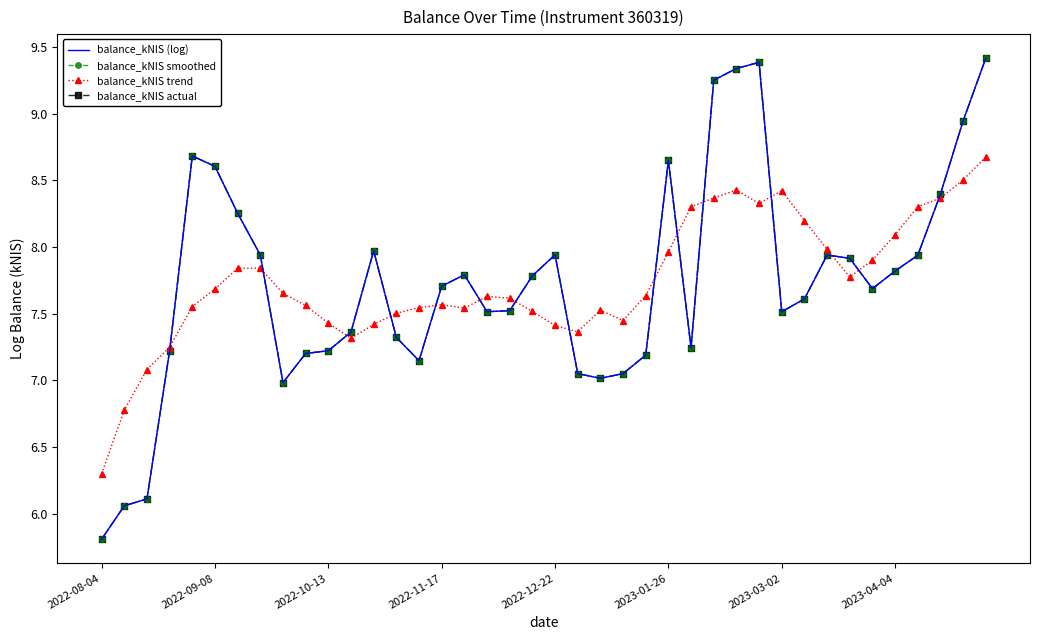

True or false: balance_kNIS (log) and balance_kNIS smoothed cross at least once.

False